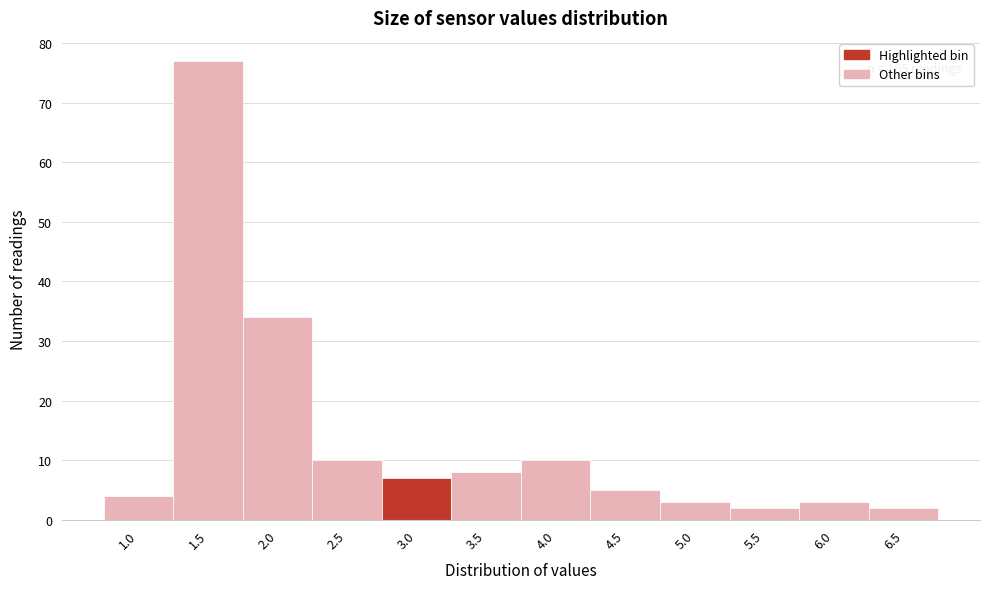

Reading left to right, what are all the values shown in this chart?

1.0=4	1.5=77	2.0=34	2.5=10	3.0=7	3.5=8	4.0=10	4.5=5	5.0=3	5.5=2	6.0=3	6.5=2